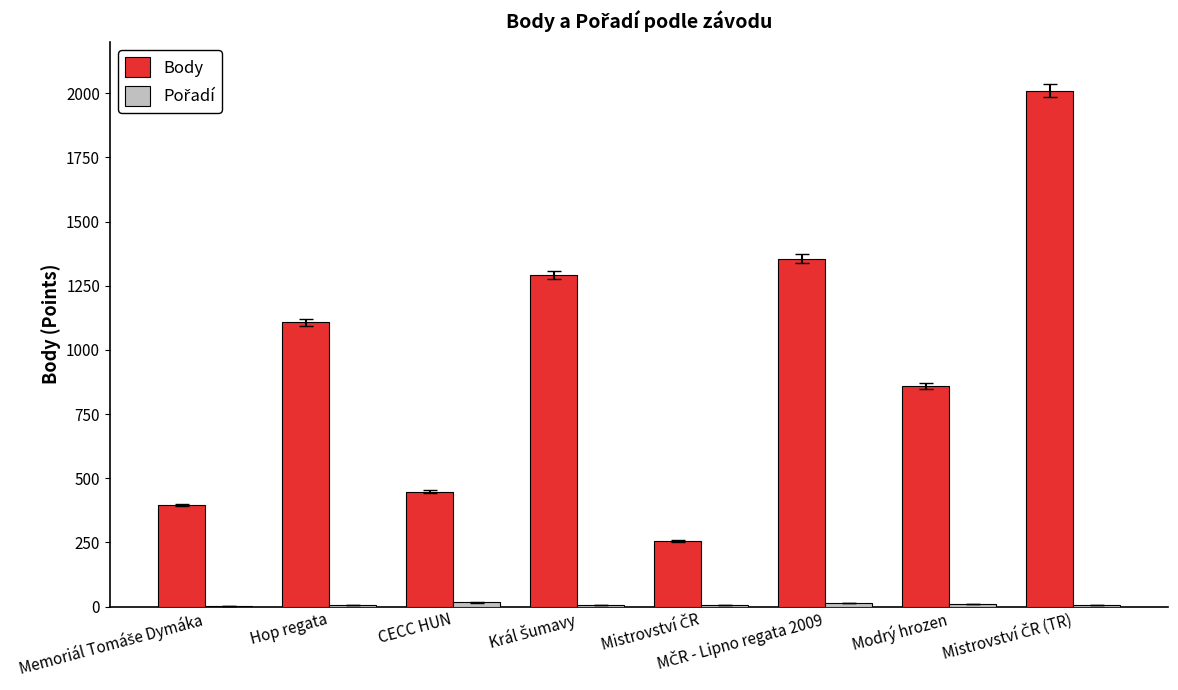

Is it true that Body equals 284 at Hop regata?

False